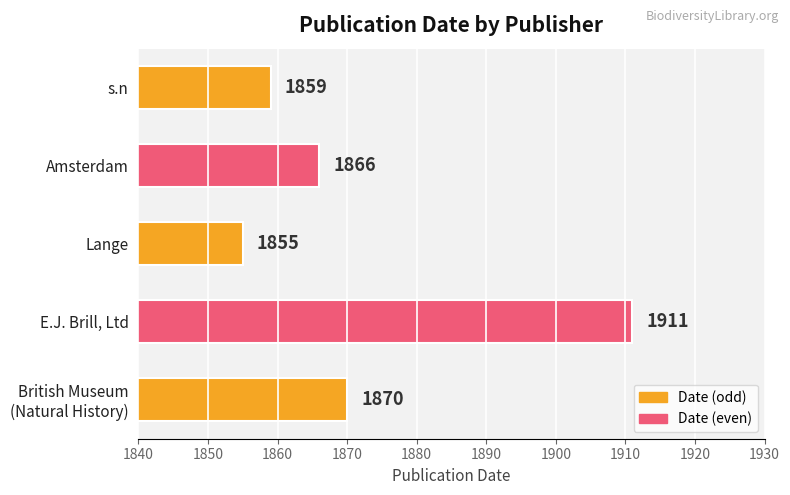

True or false: the data shows 561 at E.J. Brill, Ltd.

False